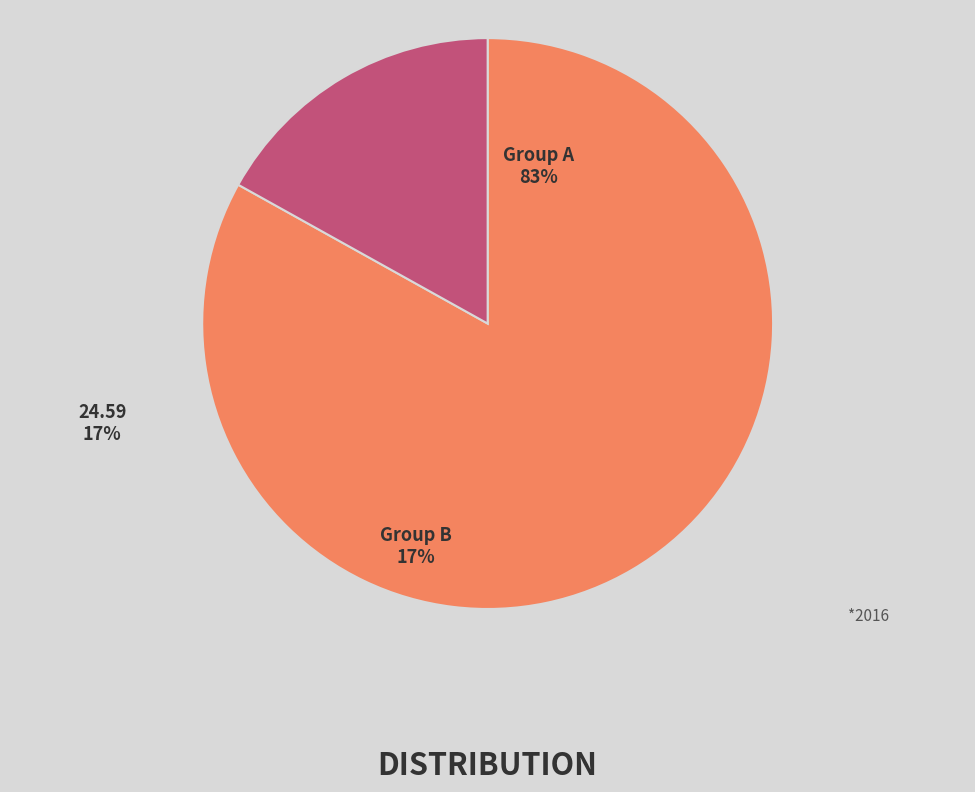

To the nearest percent, what is the combined percentage of 53.86463439440584 and 24.585002072183034?

100%